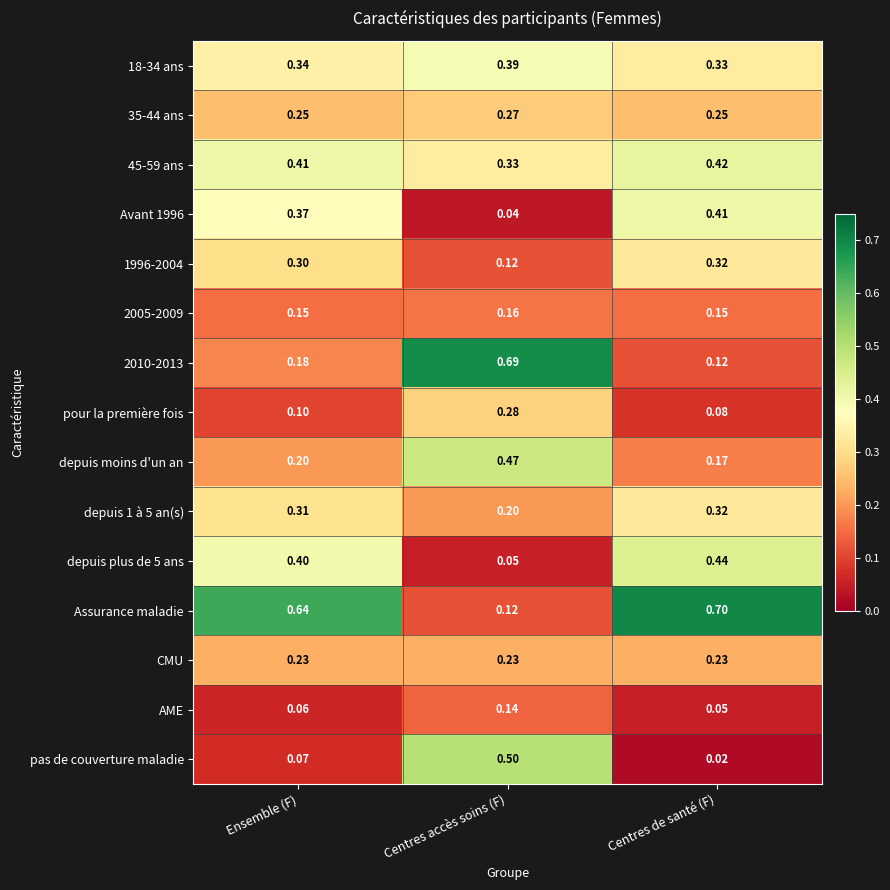

List the labels in order of 18-34 ans value, largest first.

Centres accès soins (F), Ensemble (F), Centres de santé (F)